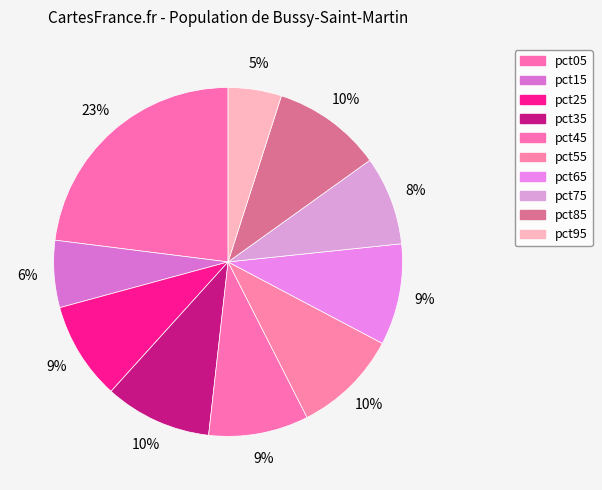

What is the smallest slice in the pie chart?

pct95